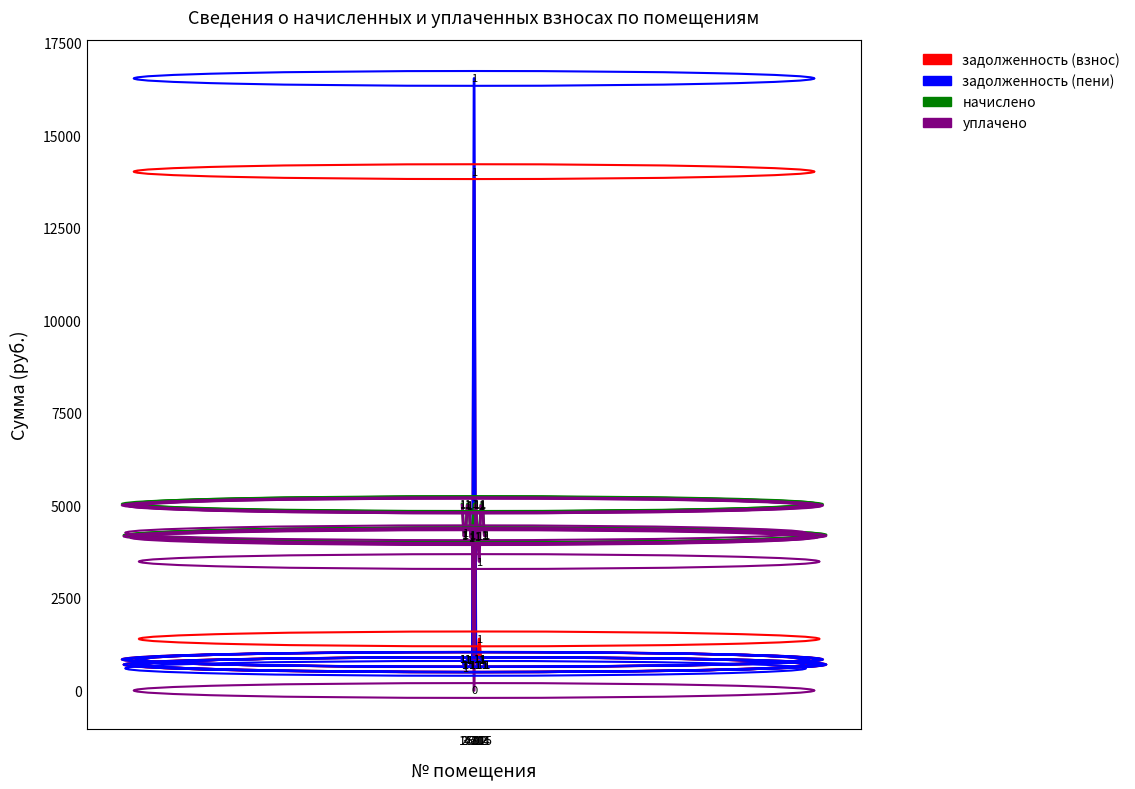

True or false: начислено and задолженность (взнос) cross at least once.

True